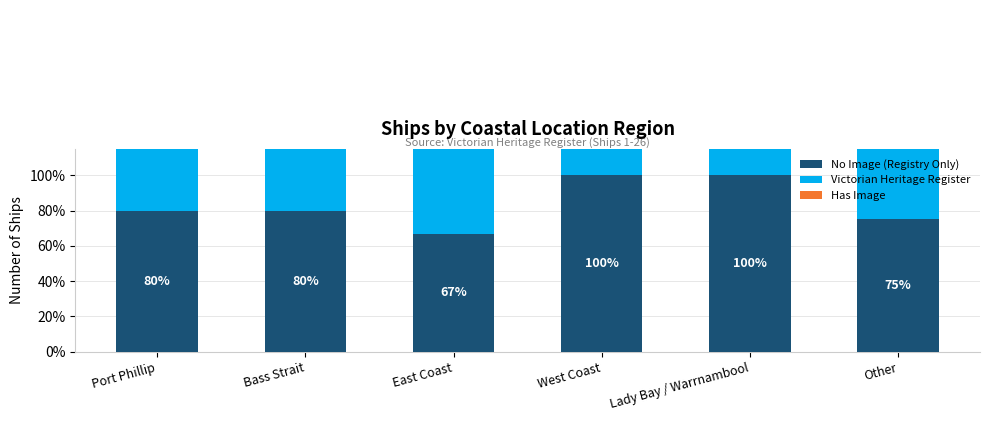

Rank the series at East Coast from lowest to highest value.

Has Image, No Image (Registry Only), Victorian Heritage Register